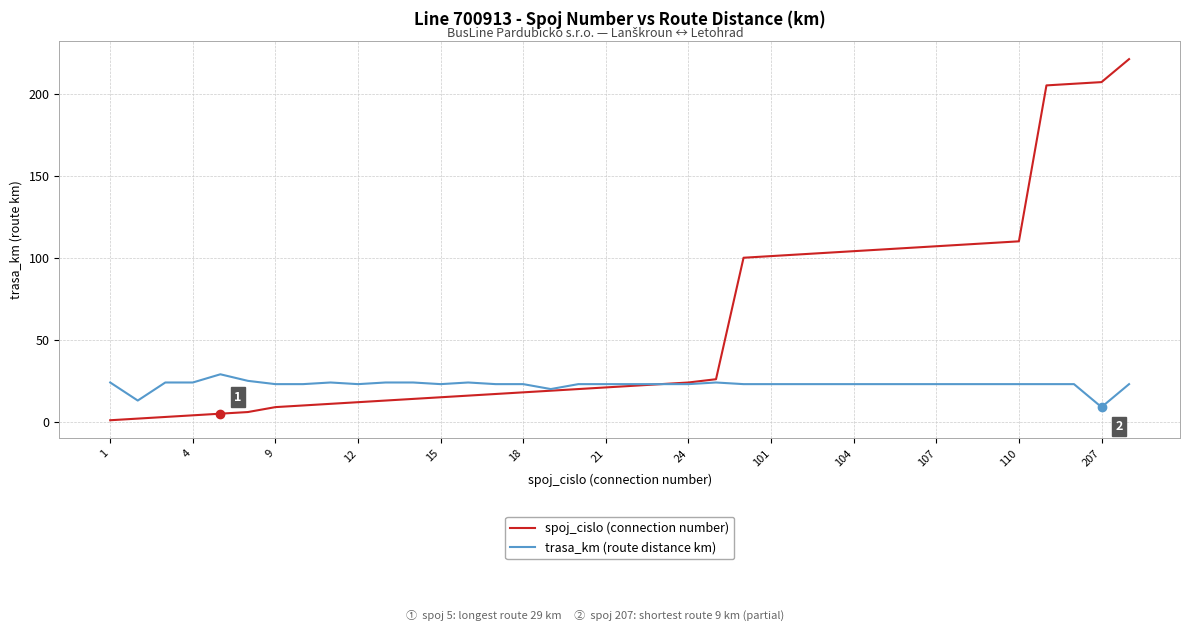

Which series has the widest spread of values?

spoj_cislo (connection number)